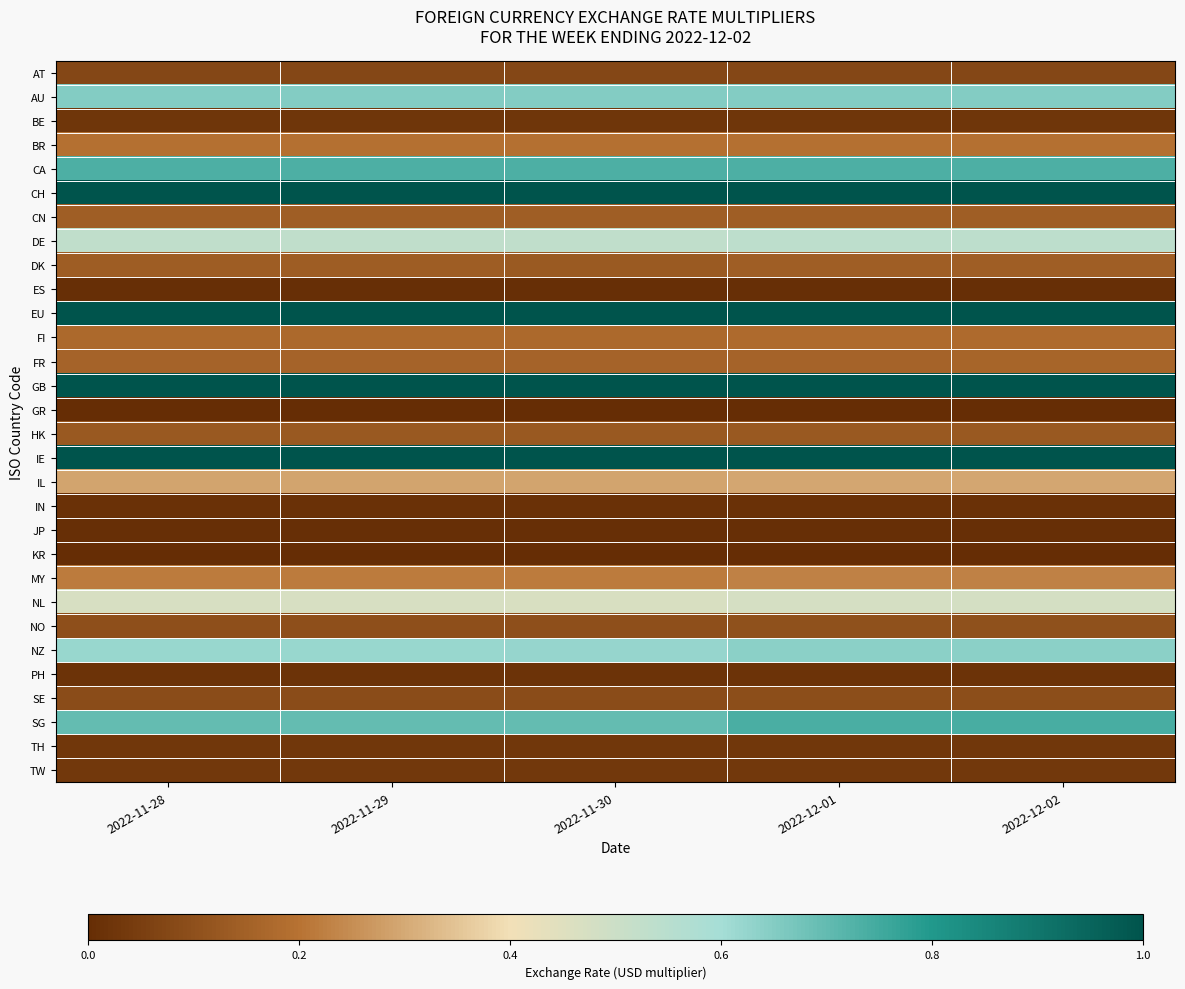

At 2022-11-29, list the series in order from smallest to largest.

KR, GR, ES, JP, IN, PH, BE, TH, TW, AT, SE, NO, HK, DK, CN, FR, FI, BR, MY, IL, NL, DE, NZ, AU, SG, CA, CH, EU, GB, IE